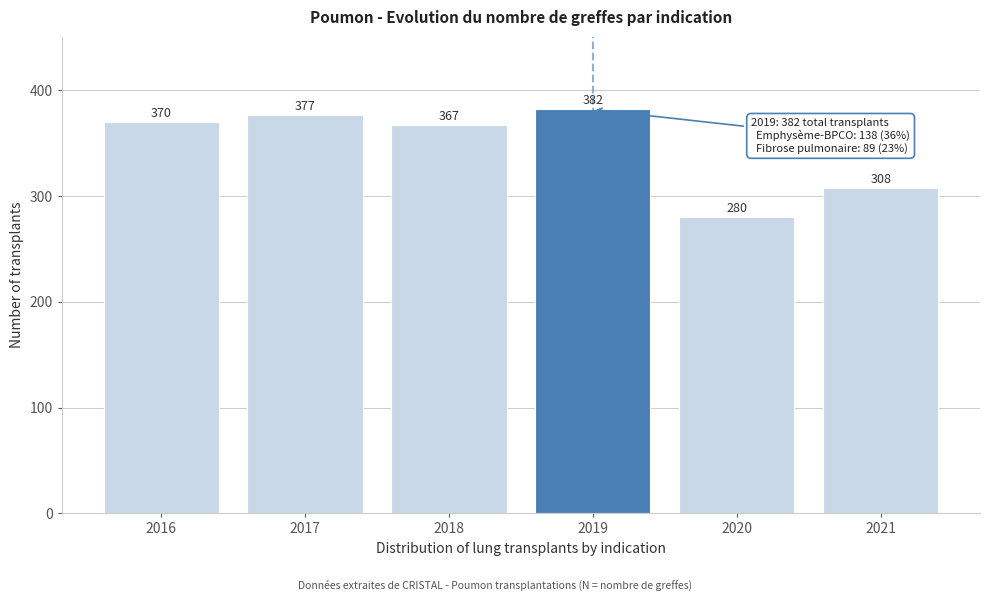

Reading right to left, list all the values displayed in this chart.

308	280	382	367	377	370